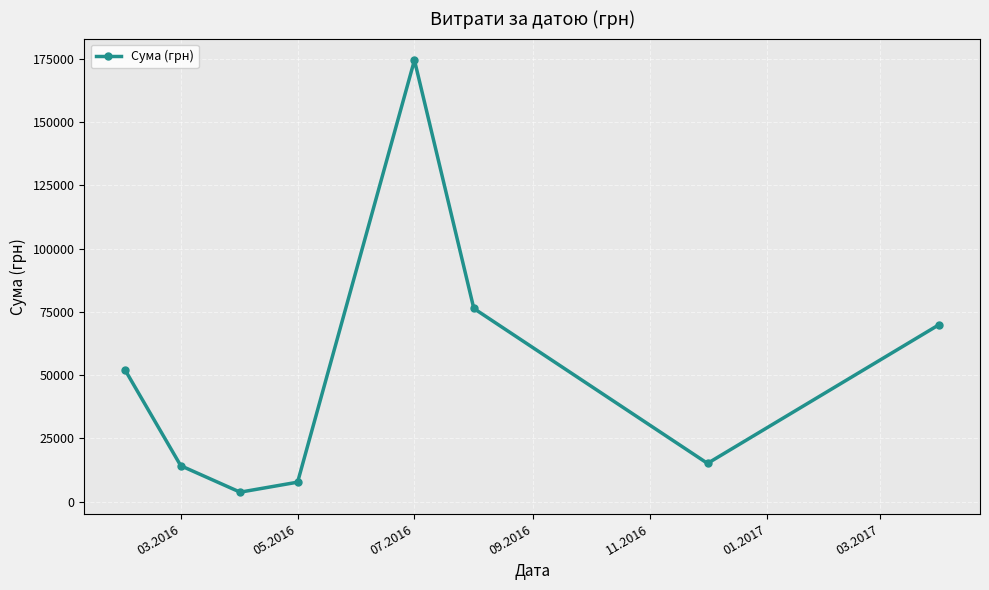

What is the sum of all values?

413268.0